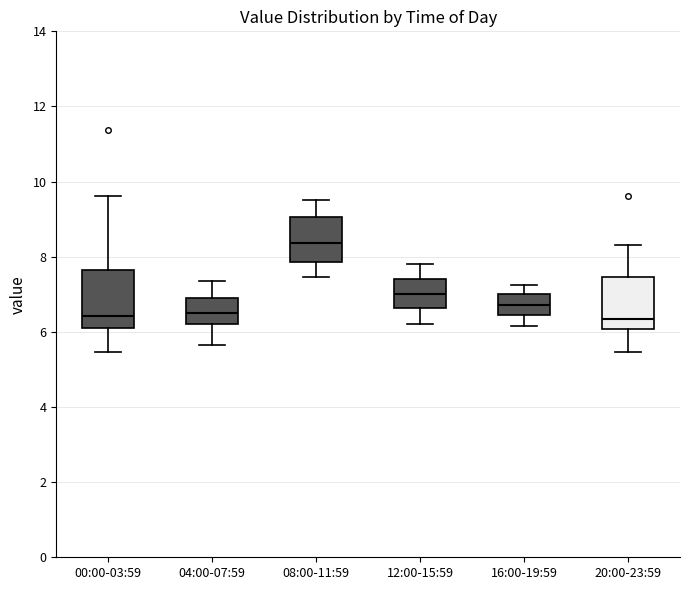

Reading left to right, transcribe this box plot: for each box, give where its median line is, the range the box spans, and where its two whiskers end, as read against the y-axis. The values are not printed on the chart, so give them approximately, as read against the axis.

00:00-03:59: median 6.4, box 6.0 to 7.6, whiskers 5.4 to 9.6
04:00-07:59: median 6.6, box 6.2 to 7.0, whiskers 5.6 to 7.4
08:00-11:59: median 8.4, box 7.8 to 9.0, whiskers 7.4 to 9.6
12:00-15:59: median 7.0, box 6.6 to 7.4, whiskers 6.2 to 7.8
16:00-19:59: median 6.8, box 6.4 to 7.0, whiskers 6.2 to 7.2
20:00-23:59: median 6.4, box 6.0 to 7.4, whiskers 5.4 to 8.4